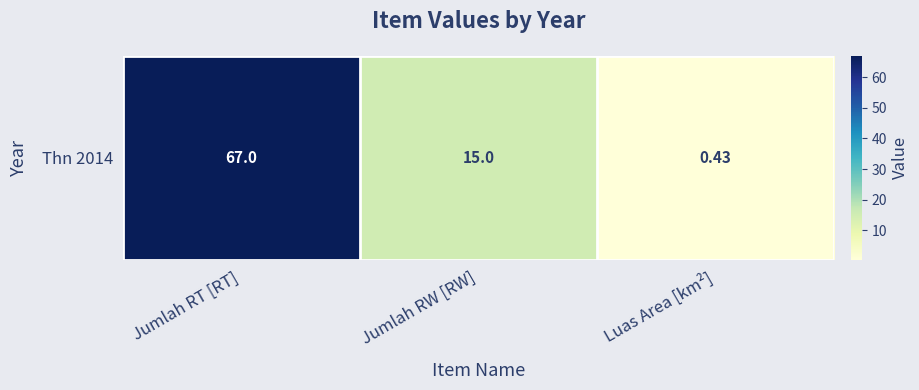

The chart shows a value of 67.0 at Jumlah RT [RT]. True or false?

True